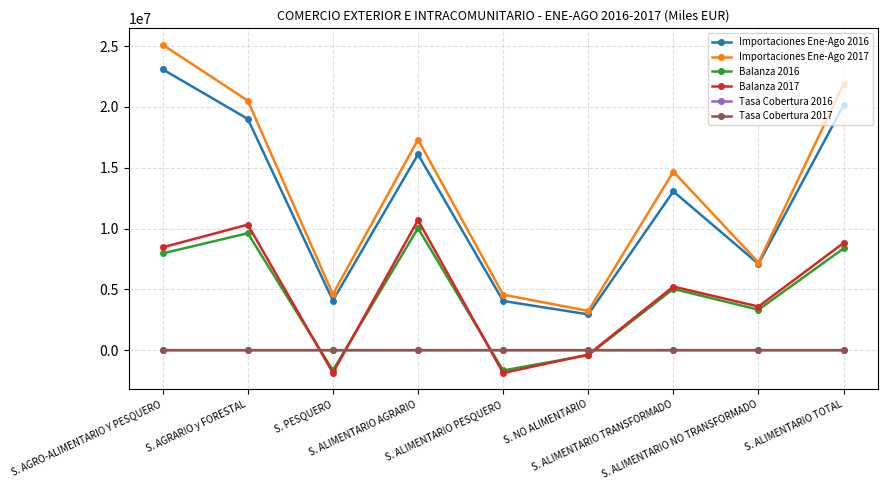

True or false: Importaciones Ene-Ago 2016 and Tasa Cobertura 2017 intersect in this chart.

False